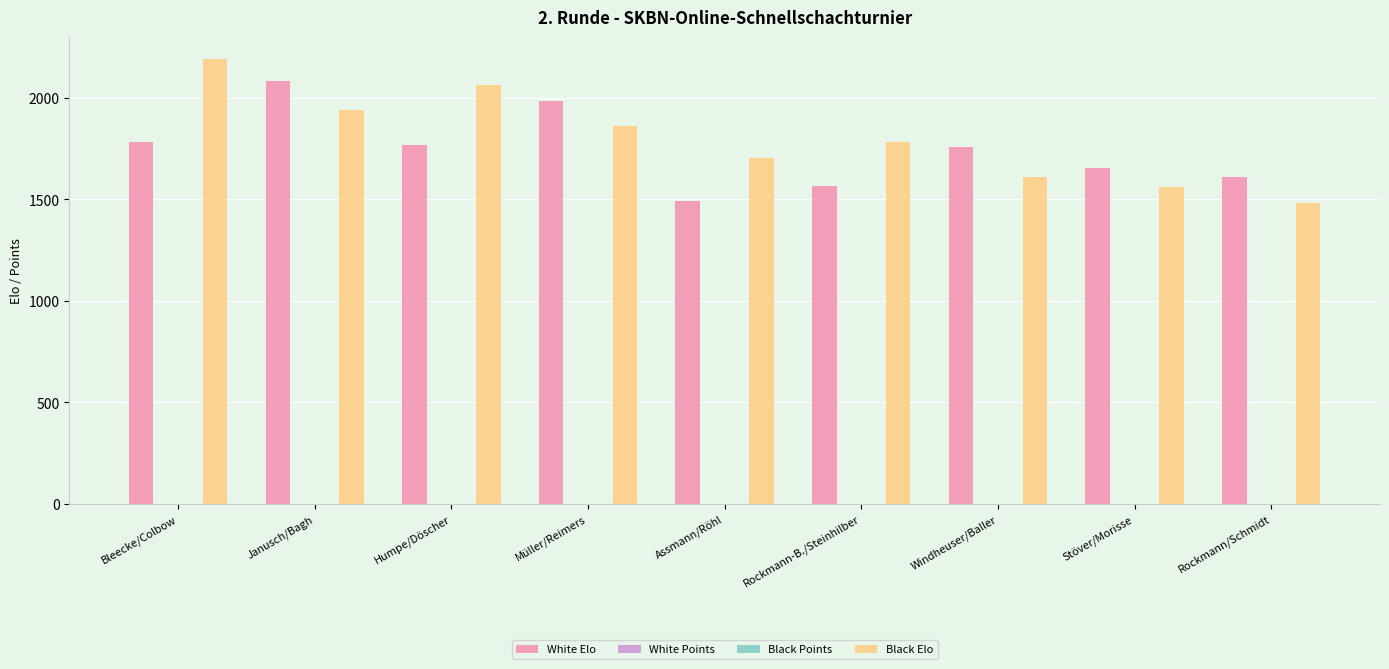

Which series changed the most between Bleecke/Colbow and Rockmann/Schmidt?

Black Elo